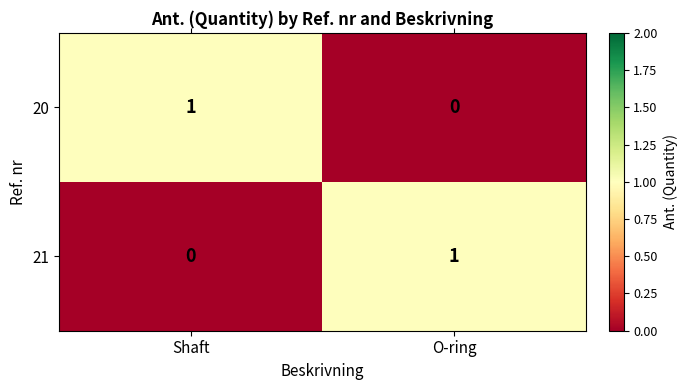

List the labels in order of 20 value, largest first.

Shaft, O-ring